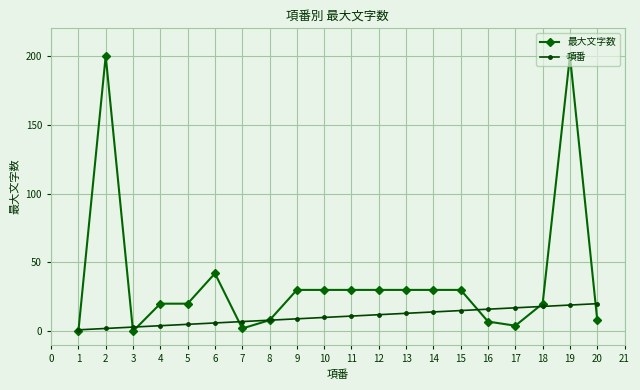

Is it true that 最大文字数 equals 13 at 18?

False